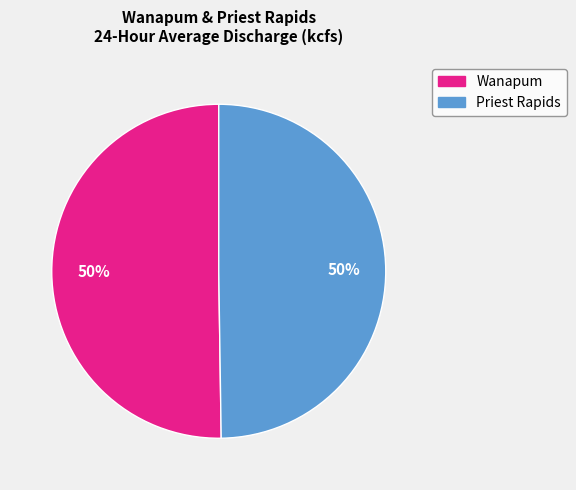

The Priest Rapids slice represents 50% of the pie. True or false?

True